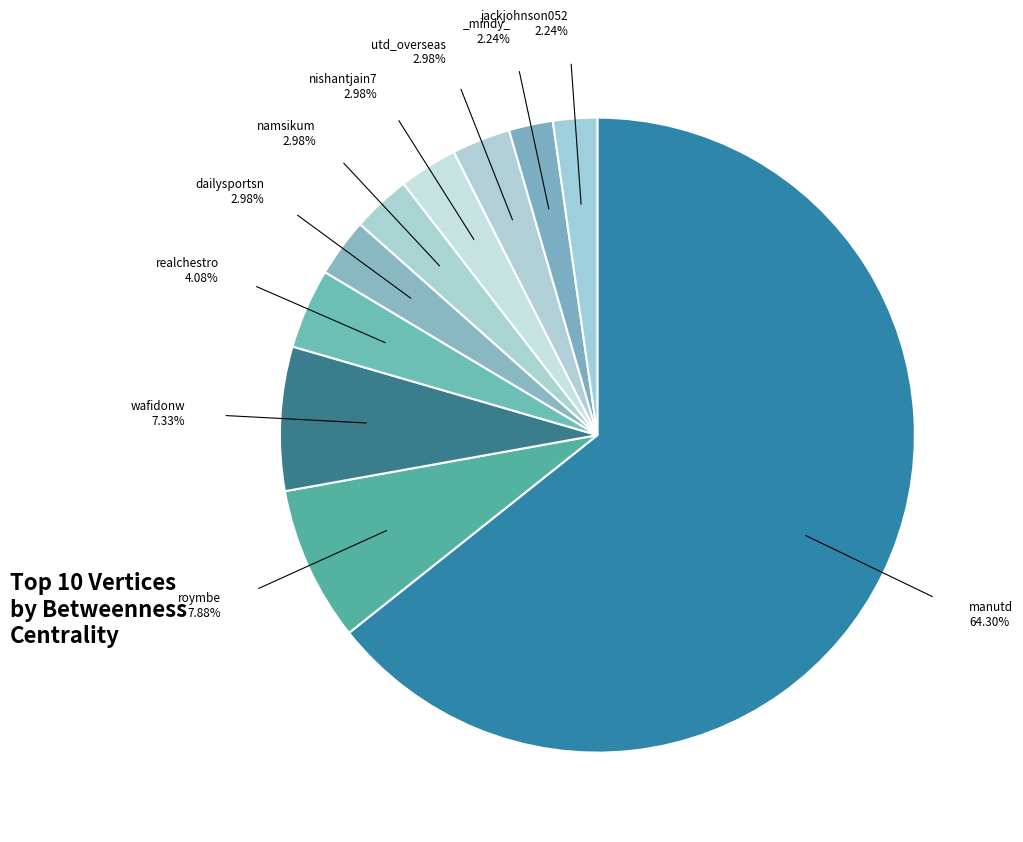

Which slice is the smallest?

_mindy_